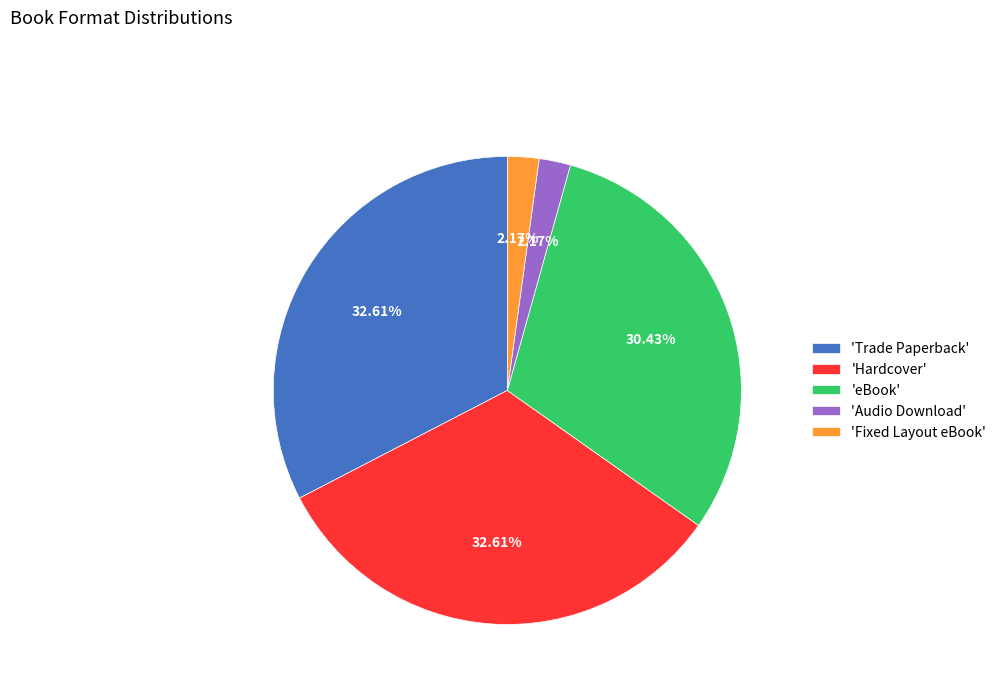

Between 'Trade Paperback' and 'Audio Download', which is larger?

'Trade Paperback'